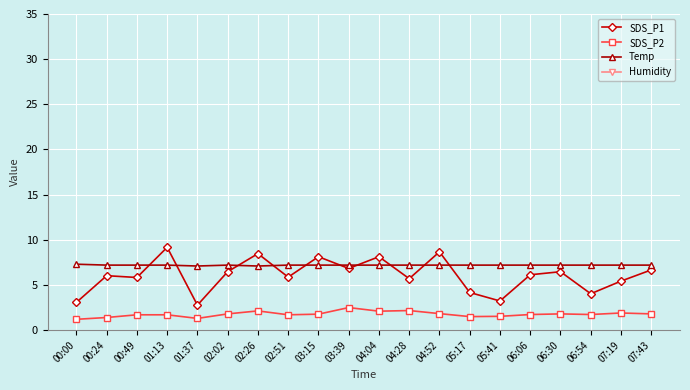

Reading right to left, list all the values displayed in this chart.

SDS_P1: 6.7	5.4	4.0	6.5	6.1	3.2	4.2	8.7	5.7	8.1	6.8	8.1	5.9	8.5	6.5	2.8	9.2	5.8	6.0	3.1
SDS_P2: 1.8	1.9	1.7	1.8	1.7	1.5	1.5	1.8	2.2	2.1	2.5	1.8	1.7	2.1	1.8	1.3	1.7	1.7	1.4	1.2
Temp: 7.2	7.2	7.2	7.2	7.2	7.2	7.2	7.2	7.2	7.2	7.2	7.2	7.2	7.1	7.2	7.1	7.2	7.2	7.2	7.3
Humidity: 99.9	99.9	99.9	99.9	99.9	99.9	99.9	99.9	99.9	99.9	99.9	99.9	99.9	99.9	99.9	99.9	99.9	99.9	99.9	99.9